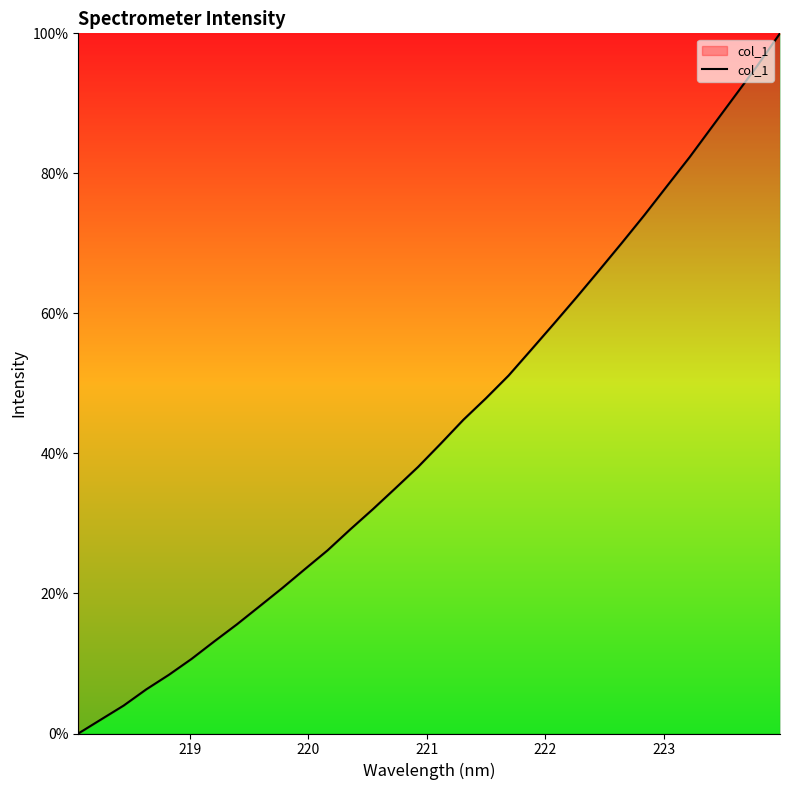

What is the greatest value displayed?

100.0